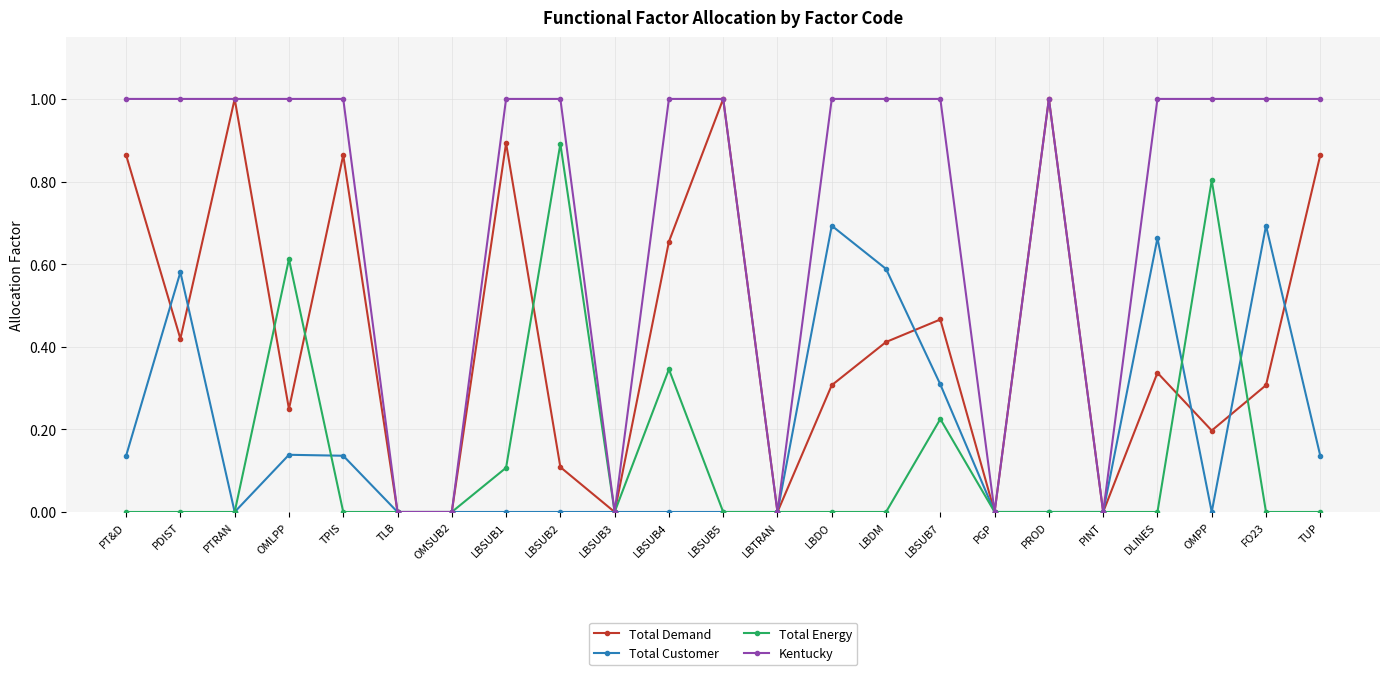

Which series changed the most between LBSUB2 and FO23?

Total Energy